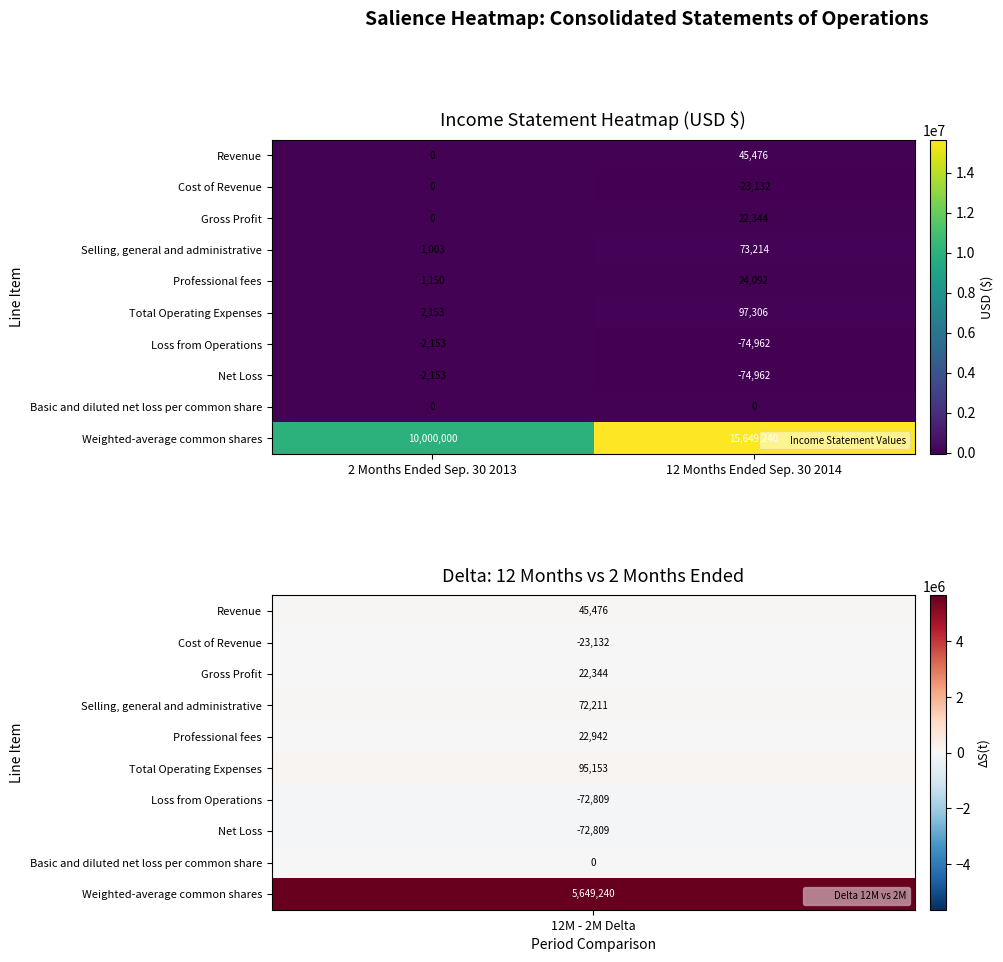

Reading left to right, transcribe all the data shown in this chart.

Revenue: 2 Months Ended Sep. 30 2013=0	12 Months Ended Sep. 30 2014=45476
Cost of Revenue: 2 Months Ended Sep. 30 2013=0	12 Months Ended Sep. 30 2014=-23132
Gross Profit: 2 Months Ended Sep. 30 2013=0	12 Months Ended Sep. 30 2014=22344
Selling, general and administrative: 2 Months Ended Sep. 30 2013=1003	12 Months Ended Sep. 30 2014=73214
Professional fees: 2 Months Ended Sep. 30 2013=1150	12 Months Ended Sep. 30 2014=24092
Total Operating Expenses: 2 Months Ended Sep. 30 2013=2153	12 Months Ended Sep. 30 2014=97306
Loss from Operations: 2 Months Ended Sep. 30 2013=-2153	12 Months Ended Sep. 30 2014=-74962
Net Loss: 2 Months Ended Sep. 30 2013=-2153	12 Months Ended Sep. 30 2014=-74962
Basic and diluted net loss per common share: 2 Months Ended Sep. 30 2013=0	12 Months Ended Sep. 30 2014=0
Weighted-average common shares: 2 Months Ended Sep. 30 2013=10000000	12 Months Ended Sep. 30 2014=15649240